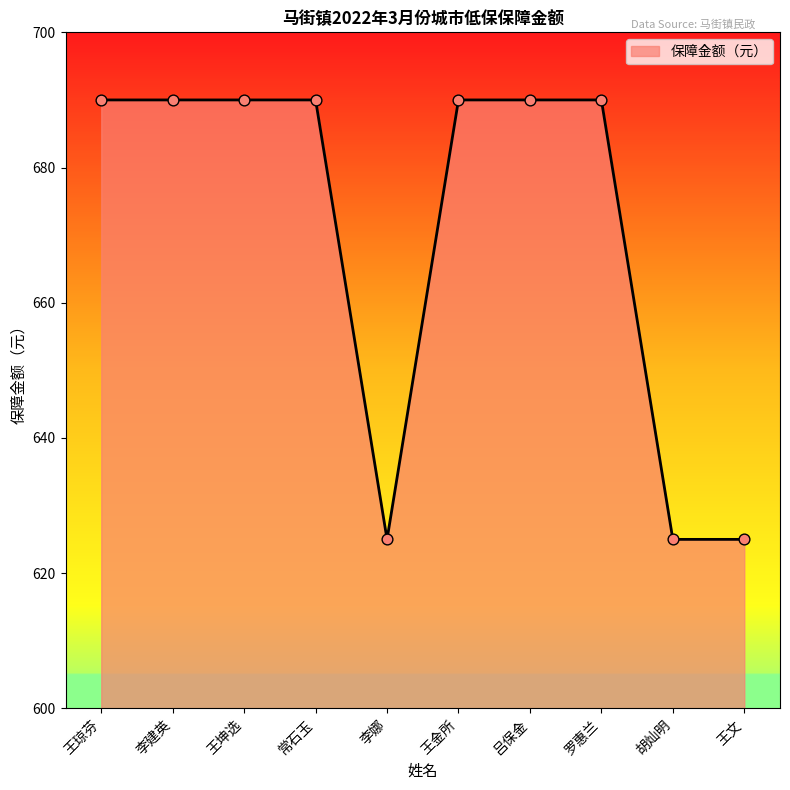

Approximately how many times larger is the value at 罗惠兰 compared to 王金所?

1.0